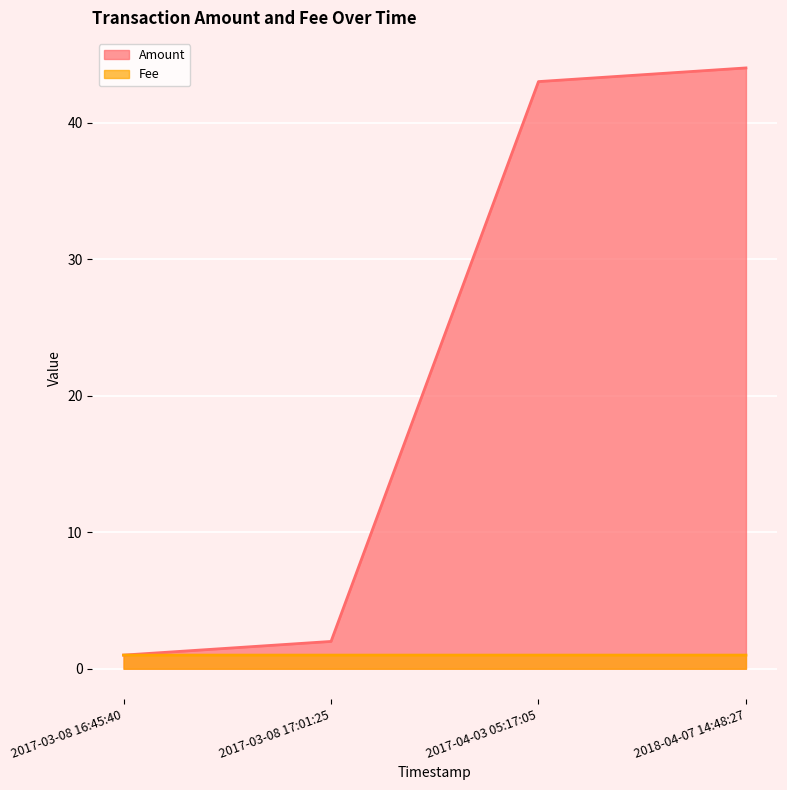

What is the total value across all series at 2017-03-08 17:01:25?

3.0